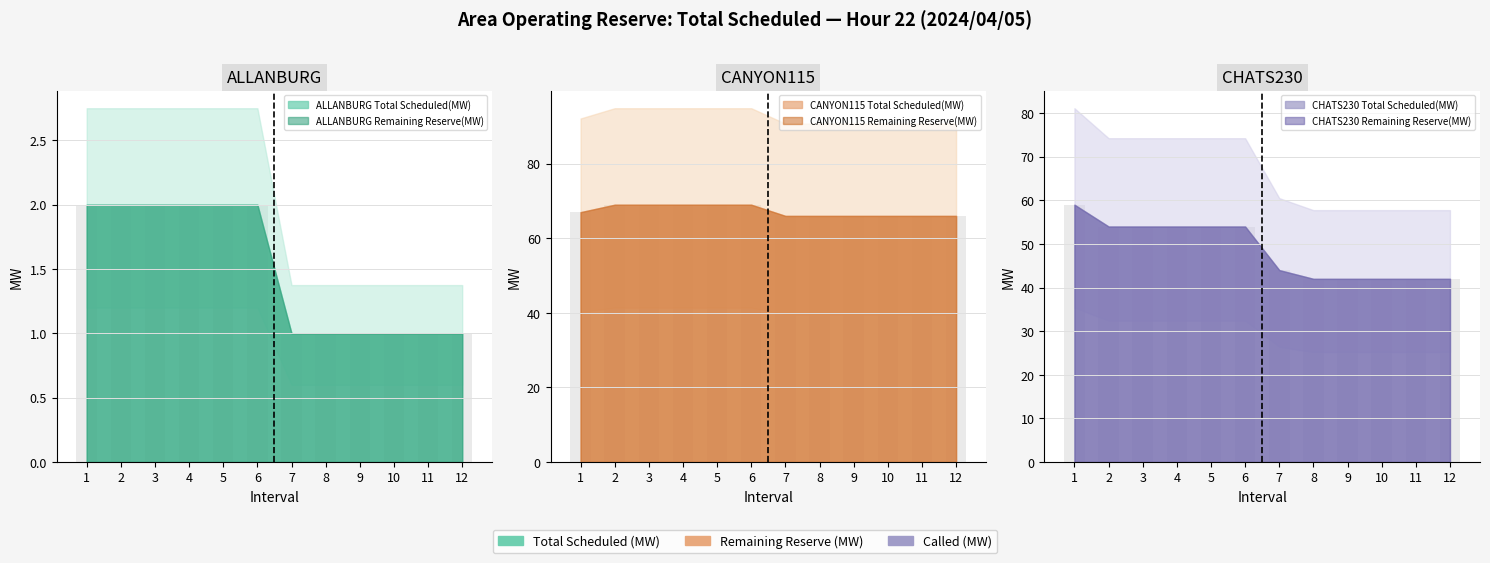

What is the difference between the maximum and second lowest values in the CANYON115_scheduled series?

3